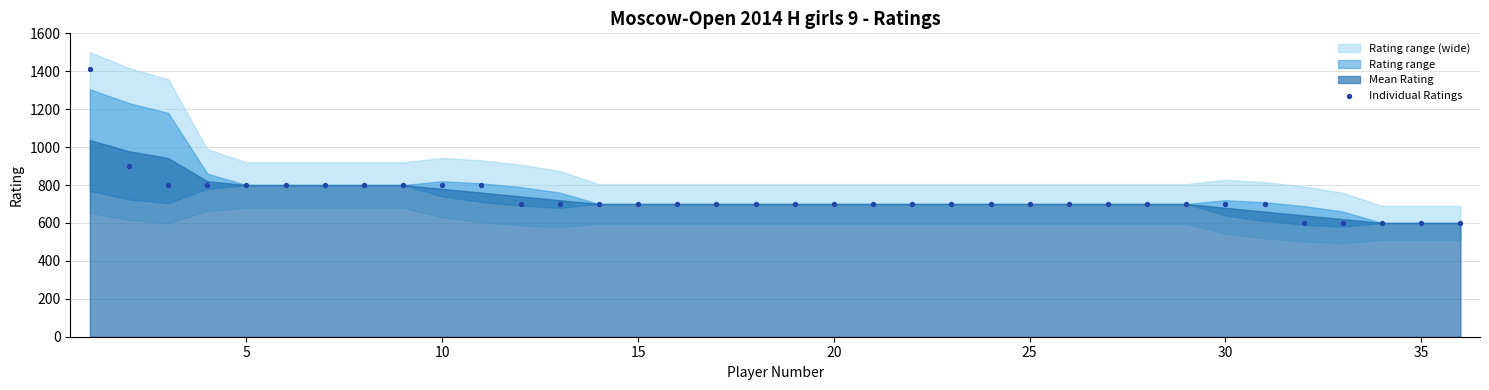

What Y value in the scatter plot is closest to 1006?

900